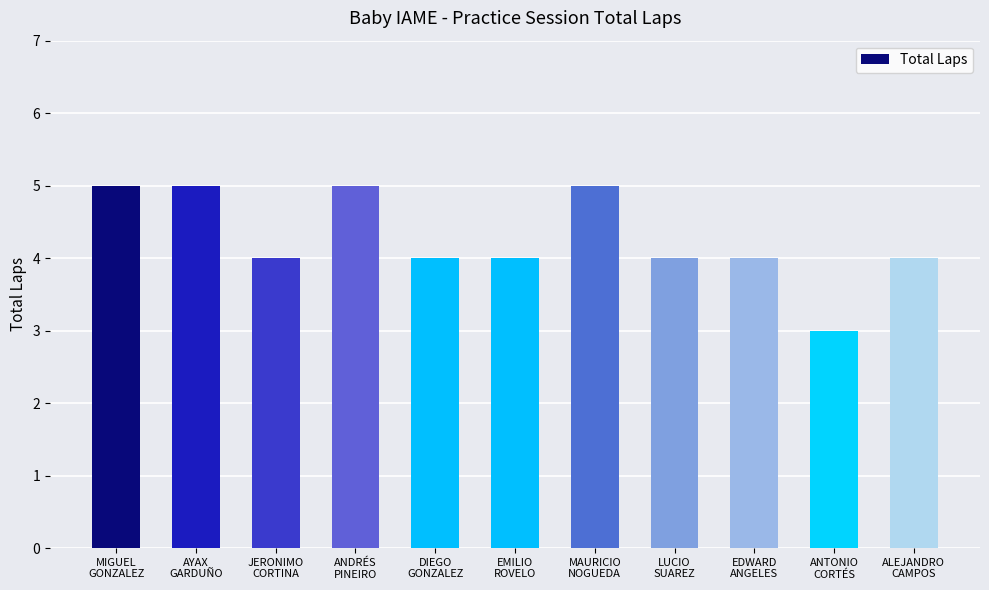

At which label does the data first exceed 4?

MIGUEL
GONZALEZ